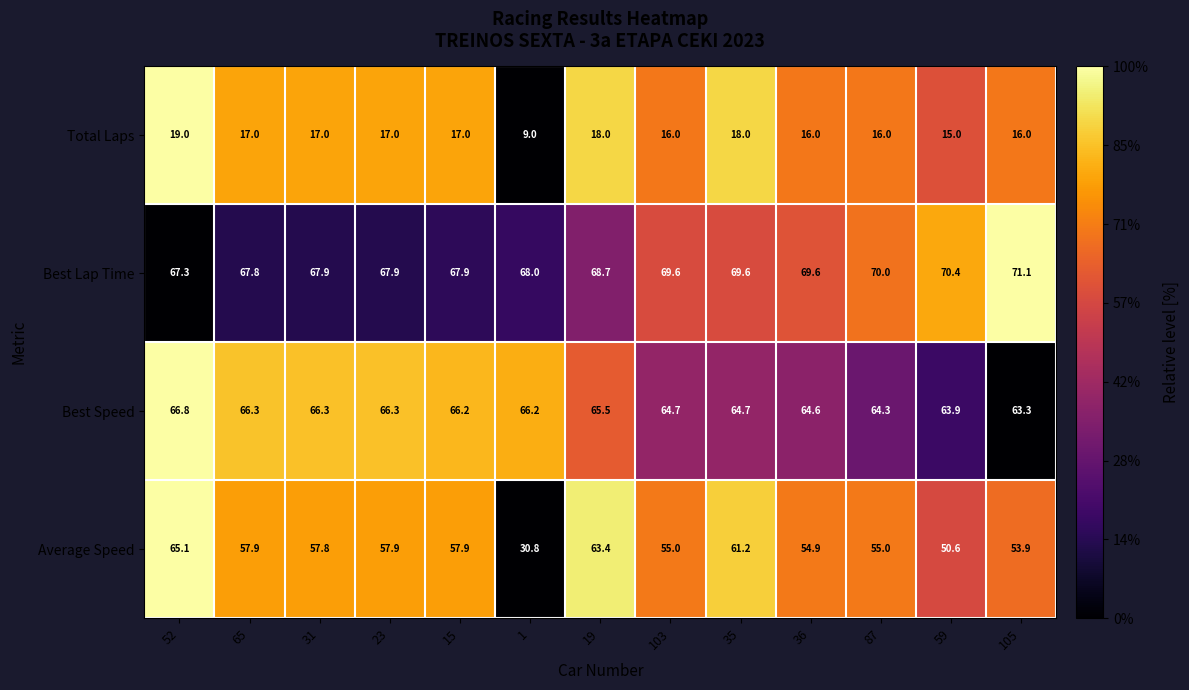

List the series in order of their peak value, highest first.

Best Lap Time, Best Speed, Average Speed, Total Laps